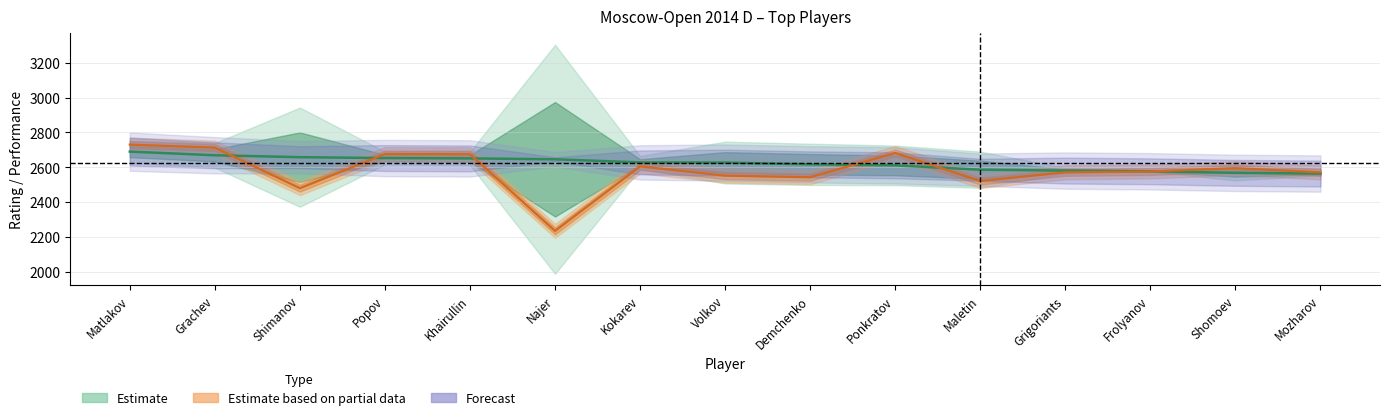

The Rp series shows 557 at Kokarev. True or false?

False